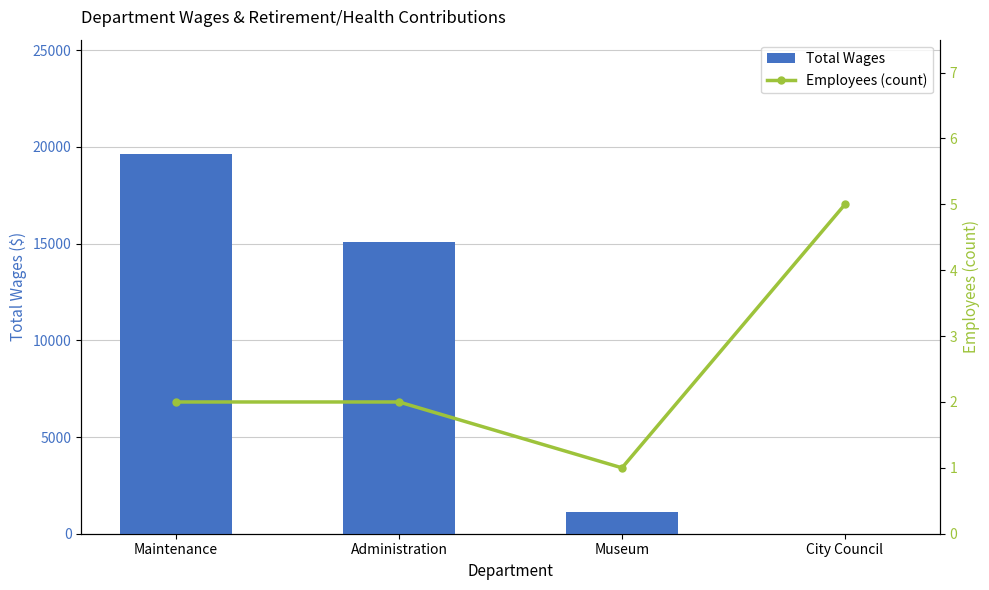

Which series has the largest total across all categories?

Total Wages